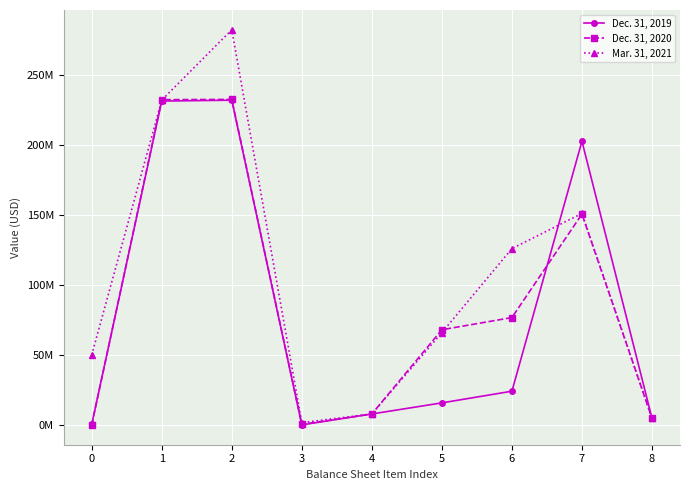

At which label is Dec. 31, 2020 closest to 116306881?

7